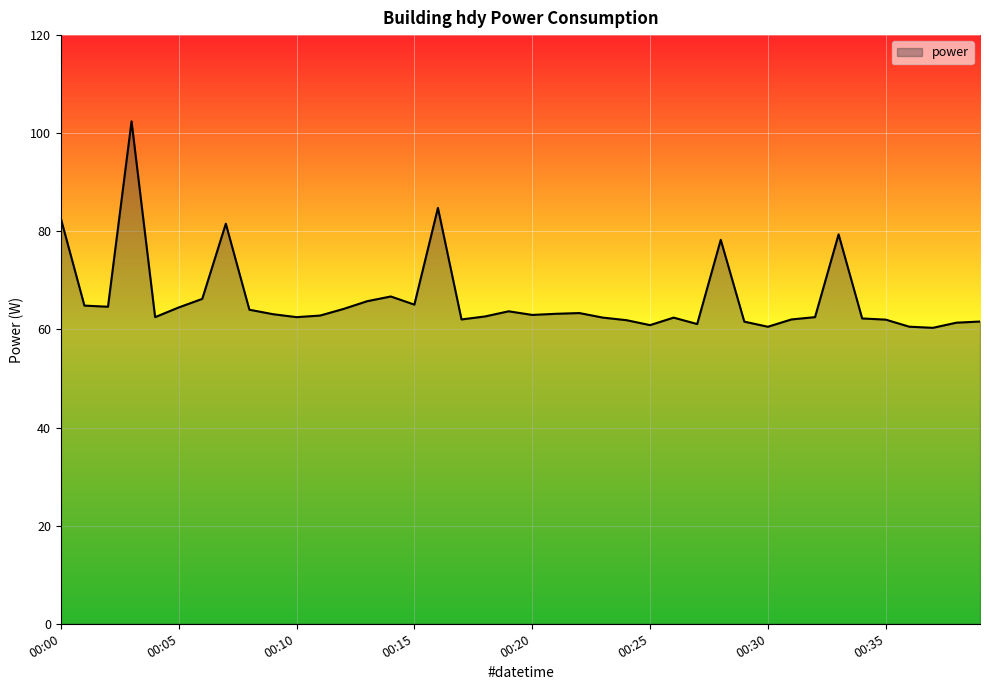

What is the average value?

66.2